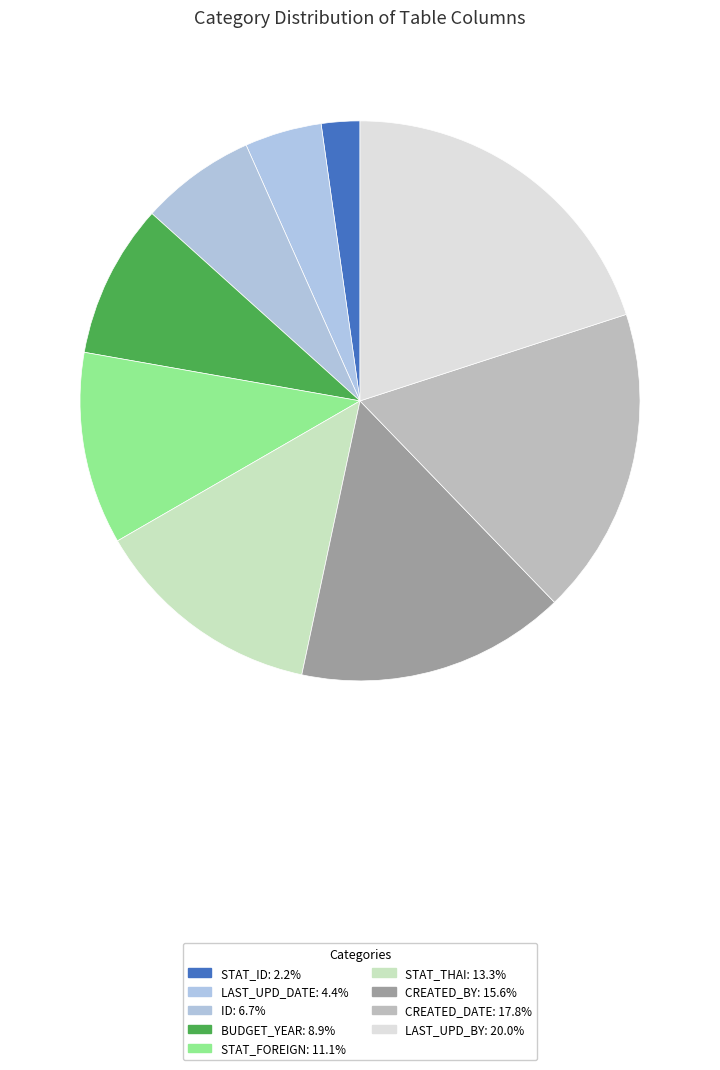

Which slice is the largest?

LAST_UPD_BY